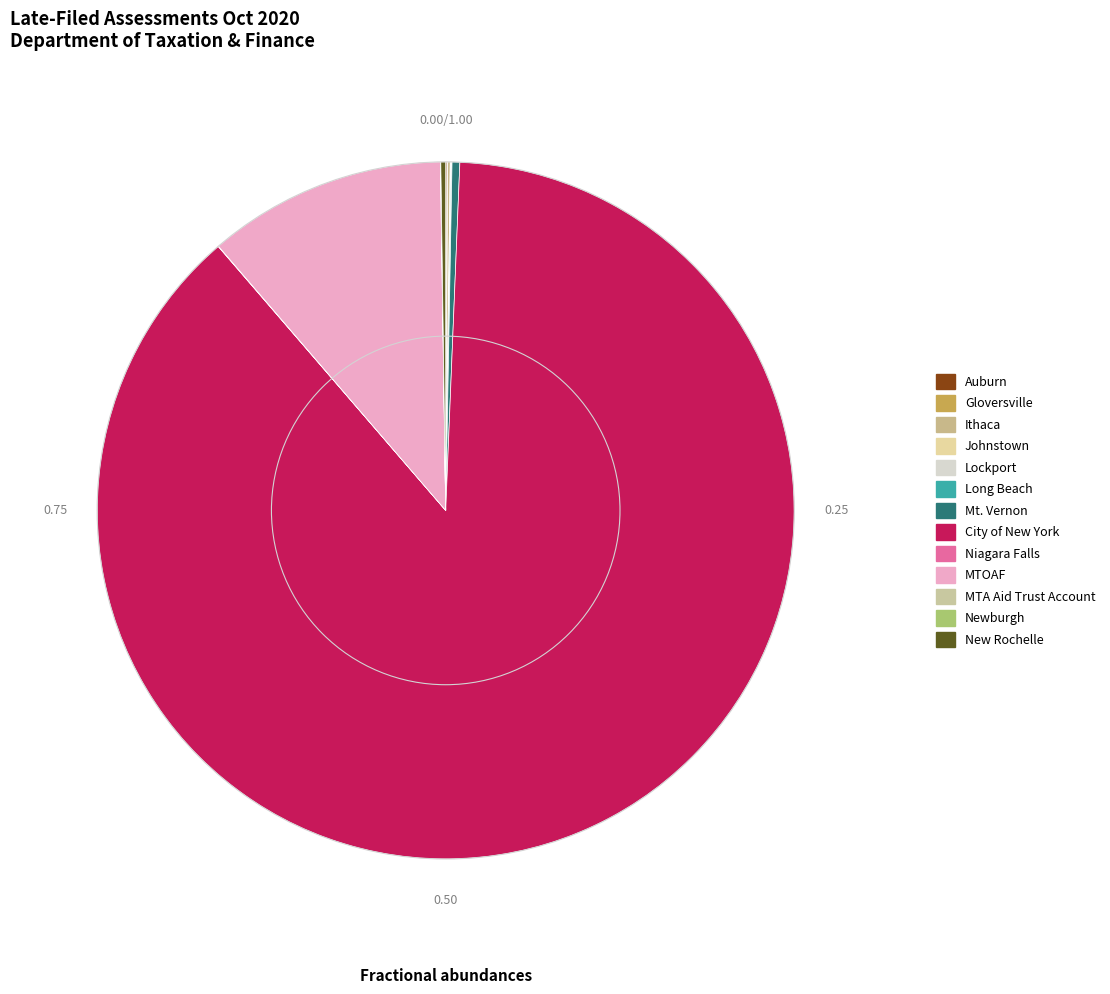

What is the change in value from Gloversville to New Rochelle?

+21148.7